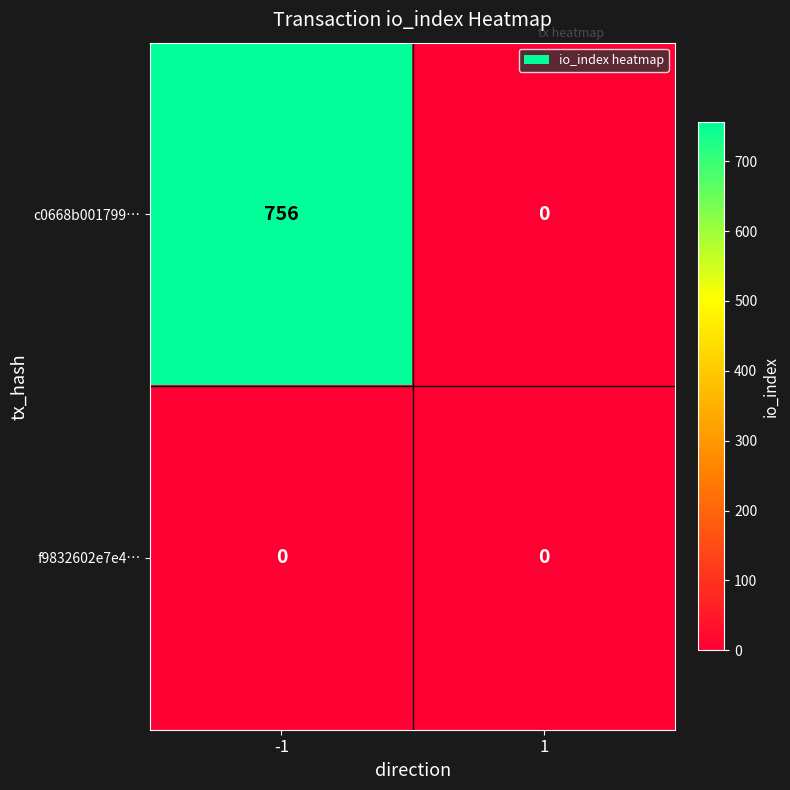

Reading left to right, list all the values displayed in this chart.

c0668b001799…: 756	0
f9832602e7e4…: 0	0